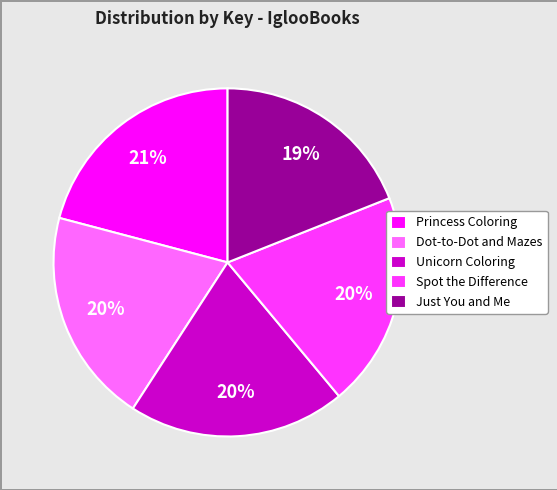

What percentage is the Unicorn Coloring slice, to the nearest percent?

20%